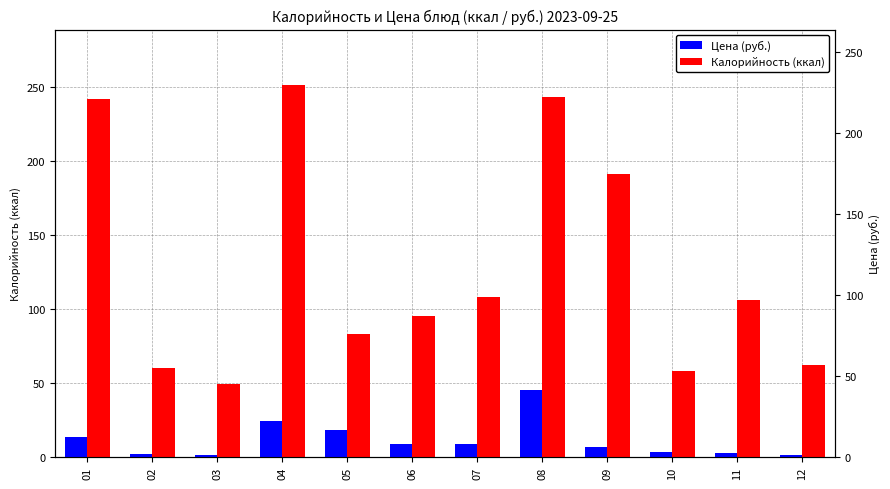

Between 05 and 08, which series saw the biggest shift?

Калорийность (ккал)